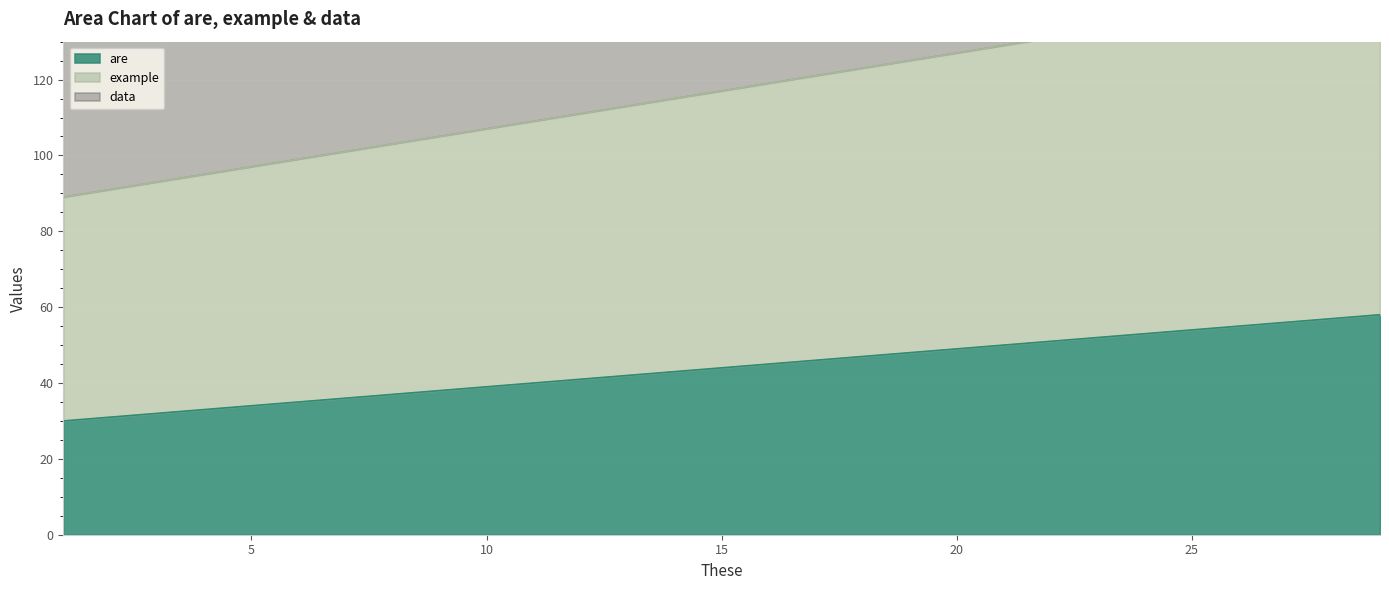

At which label does data reach its minimum?

1